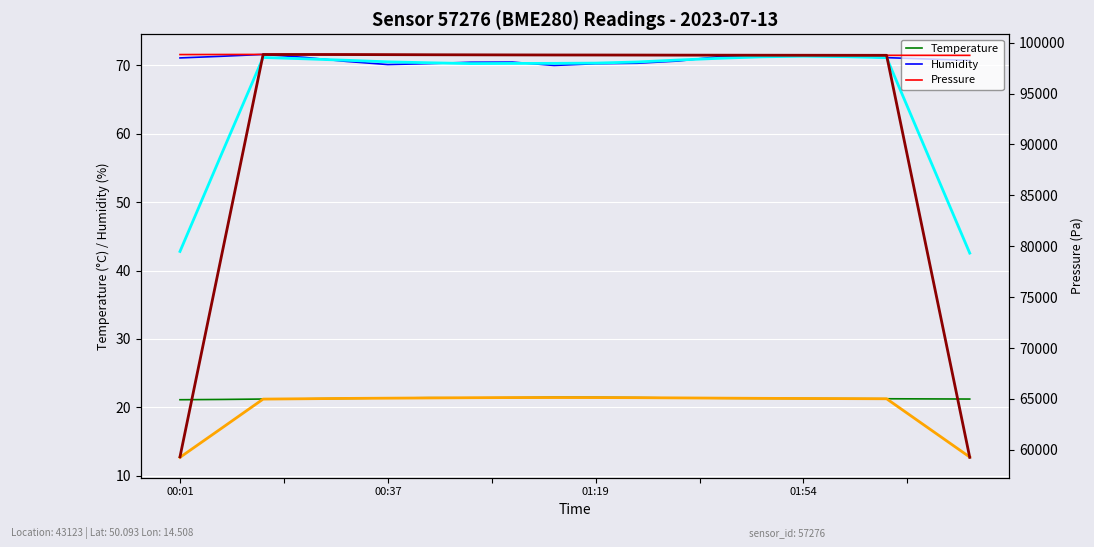

True or false: Humidity Trend and Temperature cross at least once.

False